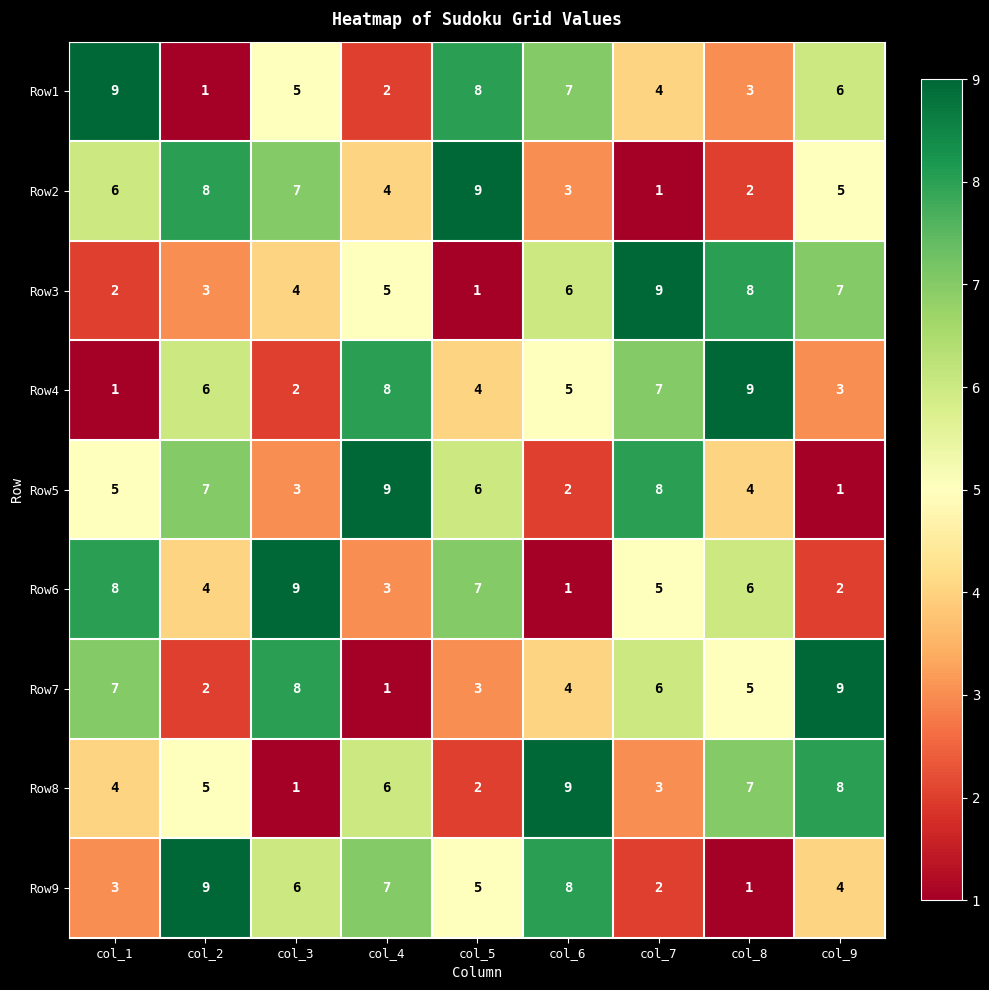

True or false: Row4 has a value of 2 at col_3.

True